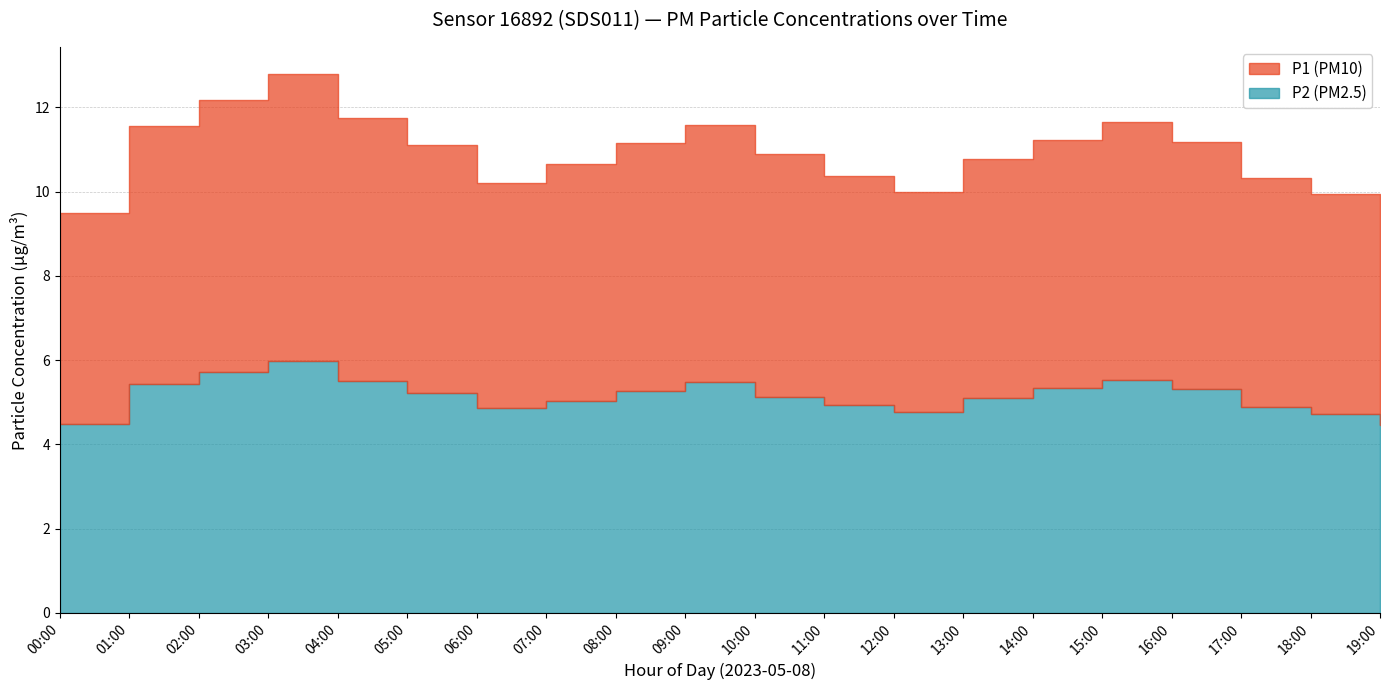

At which category does P1 reach its first local valley?

06:00